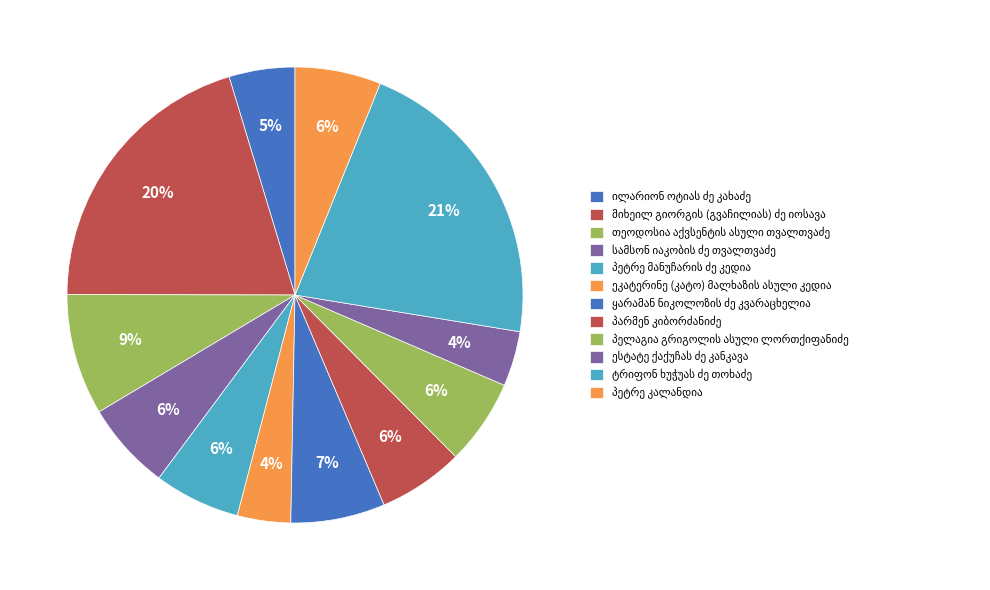

How many slices are in this pie chart?

12